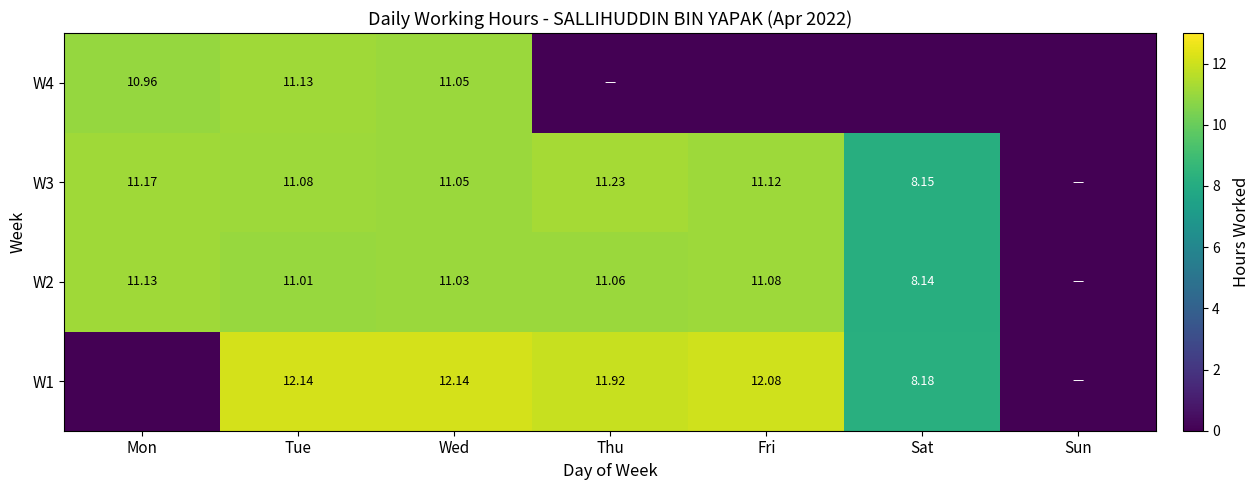

Is the value of W1 at Sat greater than the value of W3 at Sat?

Yes